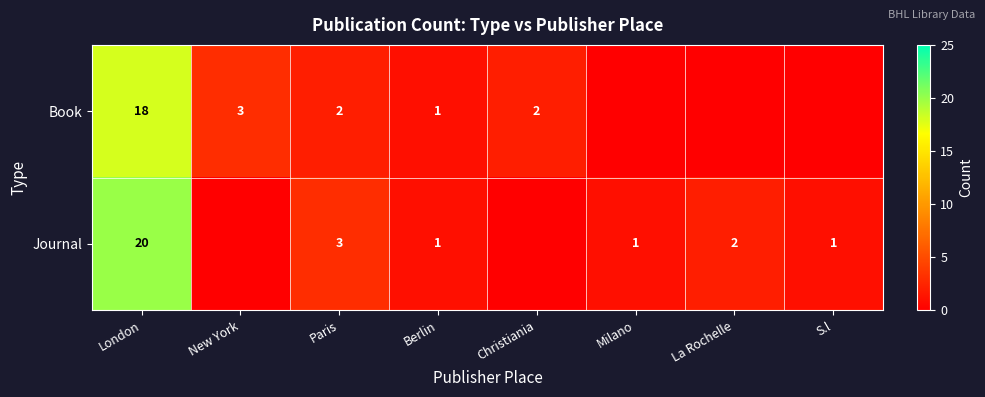

Which category has the highest value in the Book series?

London